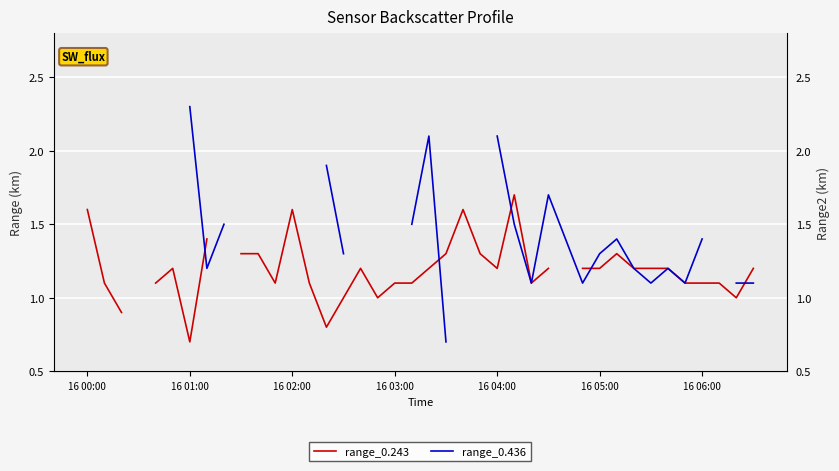

Which series changed the most between 16 02:00 and 32?

range_0.243